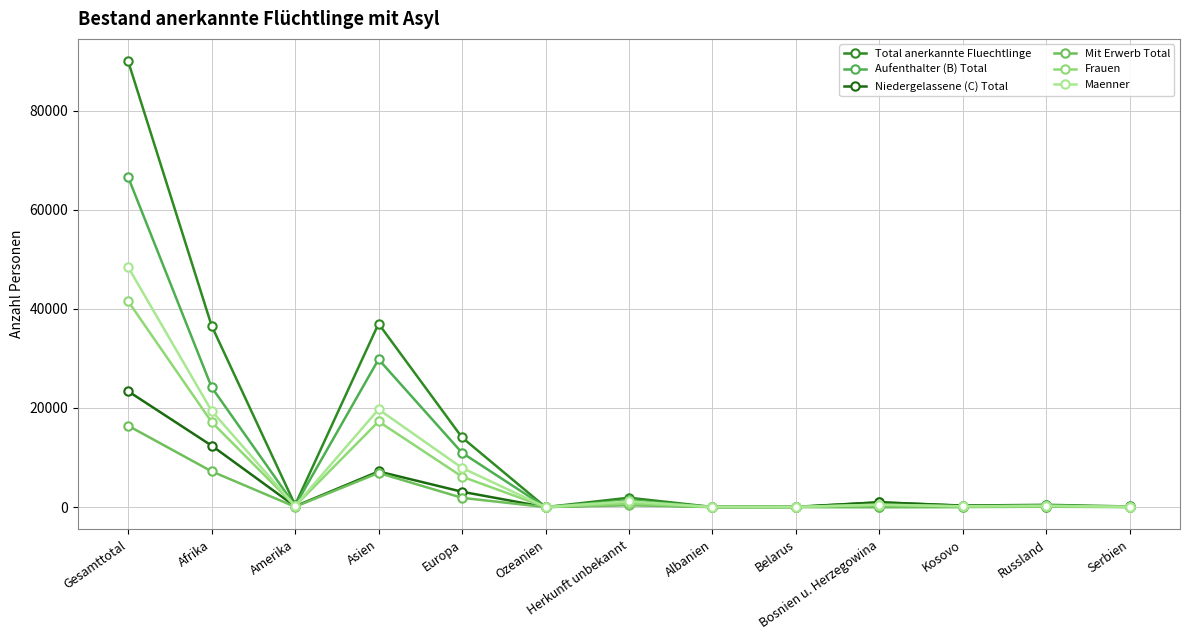

Is the value of Frauen at Herkunft unbekannt greater than the value of Mit Erwerb Total at Albanien?

Yes